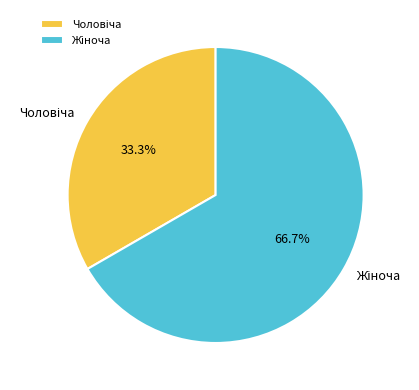

Does any single category account for the majority?

Yes